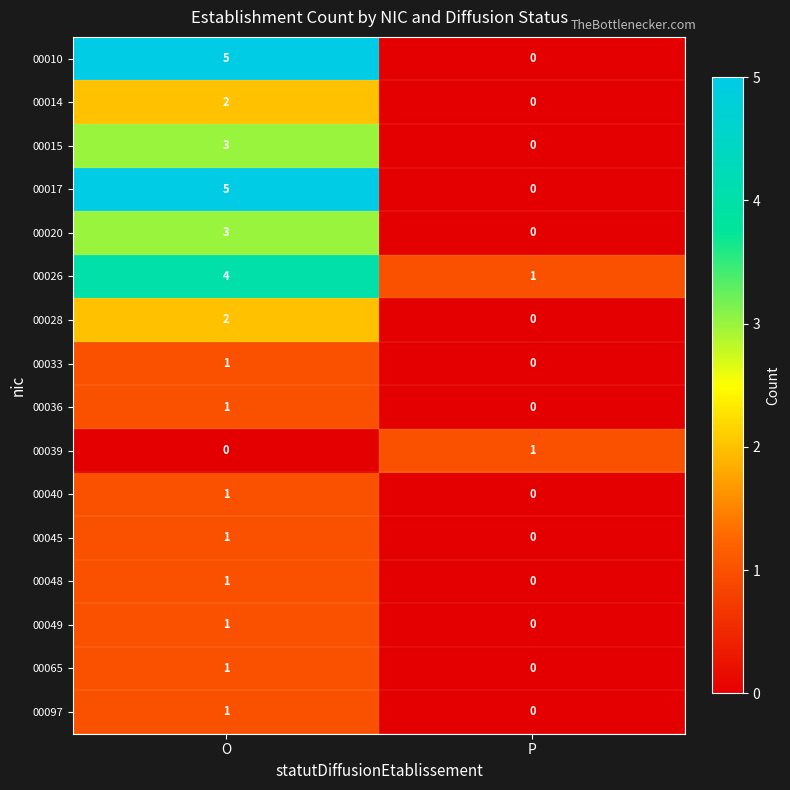

List the labels in order of 00065 value, largest first.

O, P